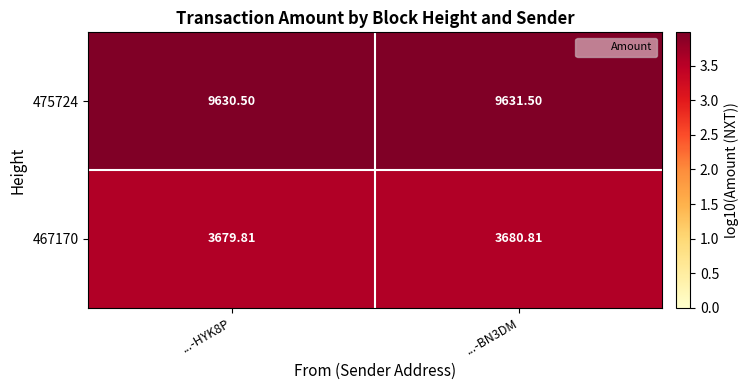

Rank the series at ...-BN3DM from highest to lowest value.

475724, 467170